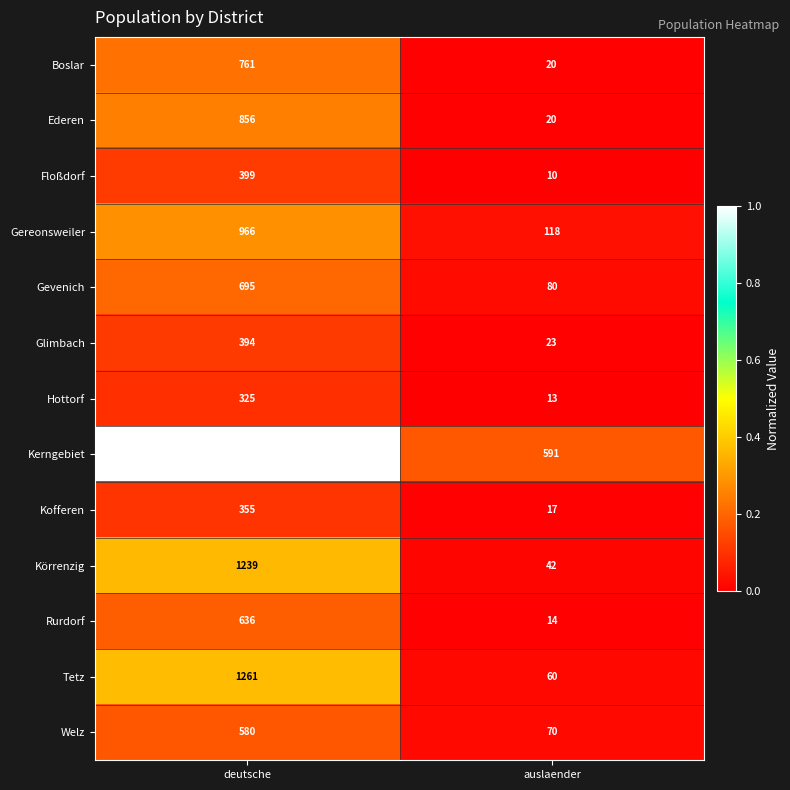

What is the sum of the Gevenich values at deutsche and auslaender?

775